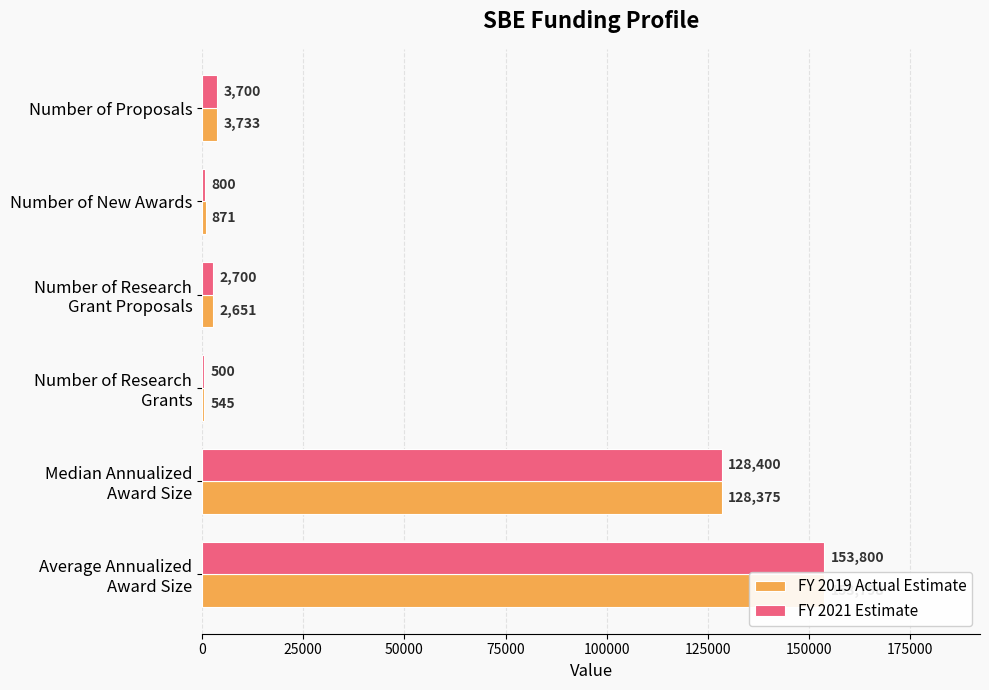

Reading left to right, what are all the values shown in this chart?

FY 2019 Actual Estimate: 3733	871	2651	545	128375	153798
FY 2021 Estimate: 3700	800	2700	500	128400	153800